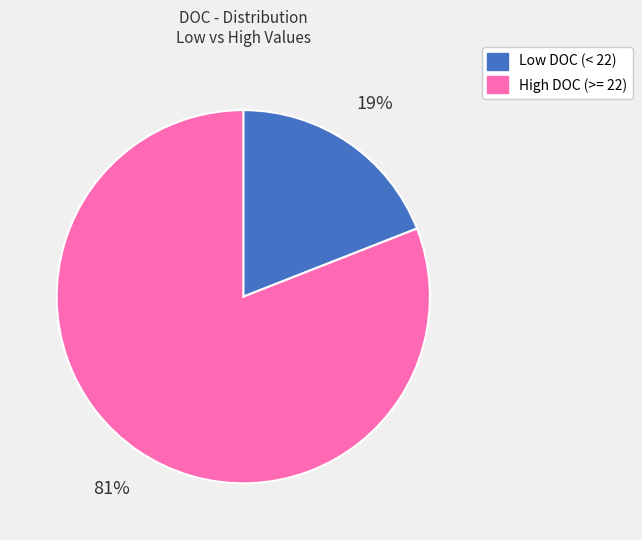

What percentage is the High DOC (>= 22) slice, to the nearest percent?

81%